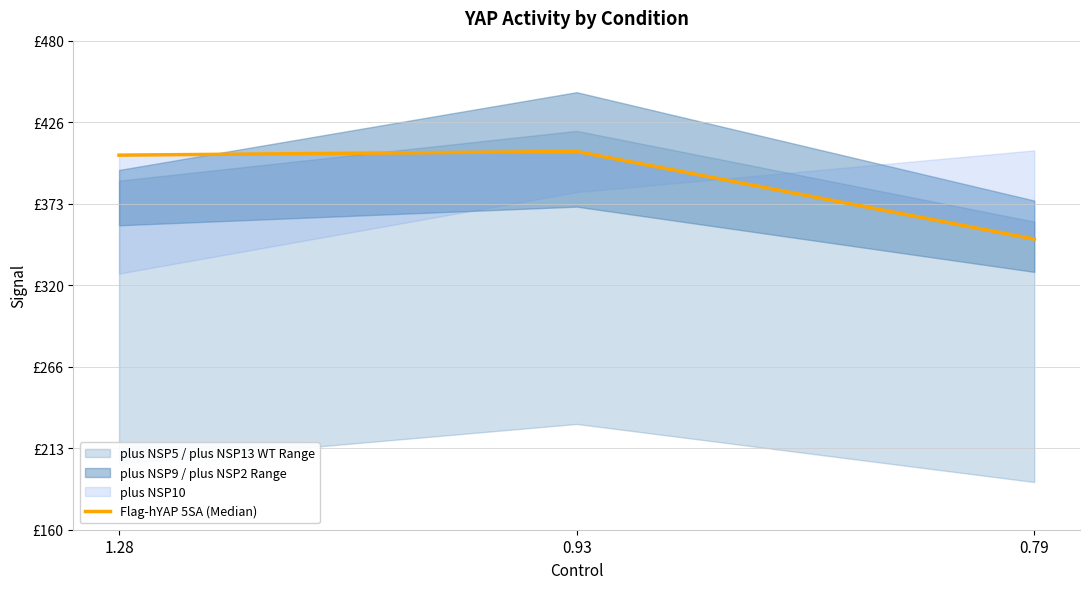

What is the minimum value shown in the chart?

350.2